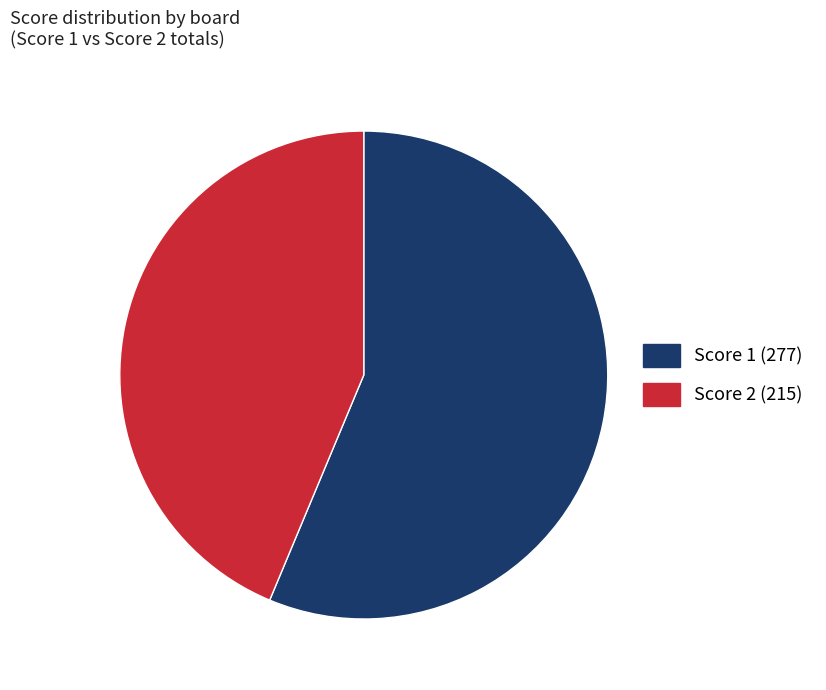

Is there any slice that represents more than half of the pie?

Yes